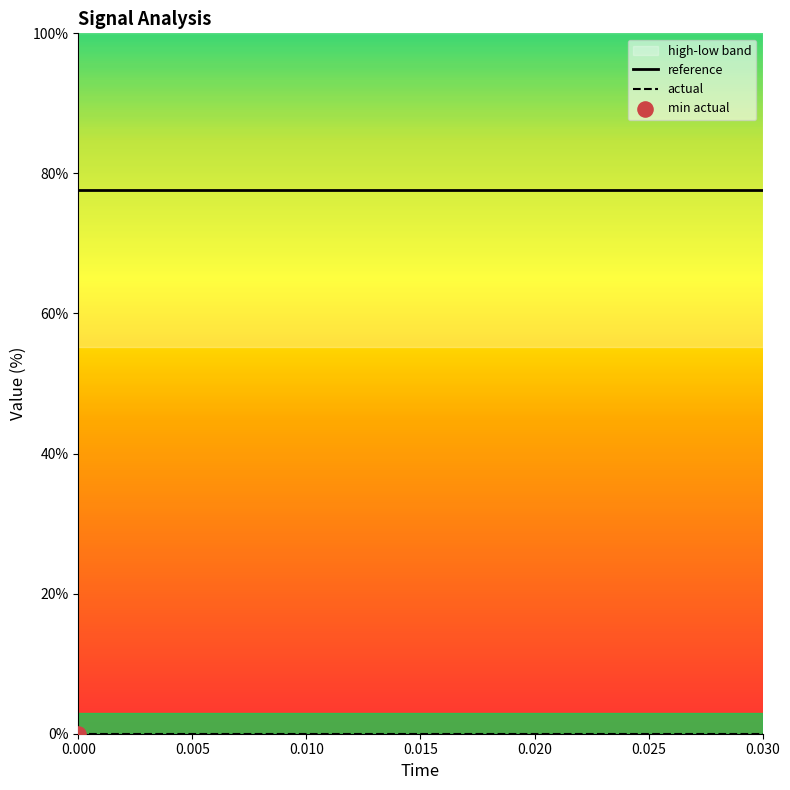

At how many categories does at least one series exceed 22?

16